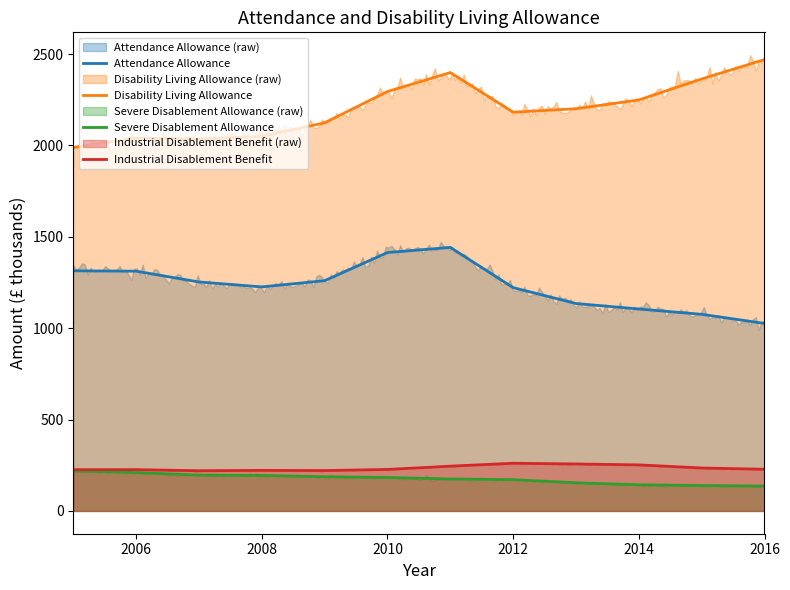

Read the Attendance Allowance value at 9, to the nearest 5.

1105